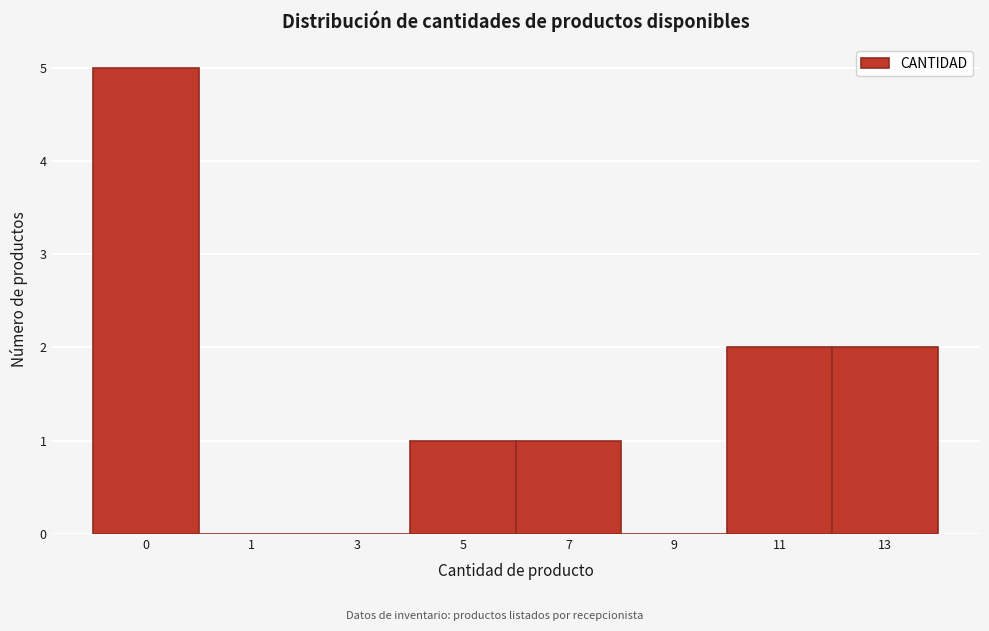

Reading left to right, list all the values displayed in this chart.

0=5	1=0	3=0	5=1	7=1	9=0	11=2	13=2